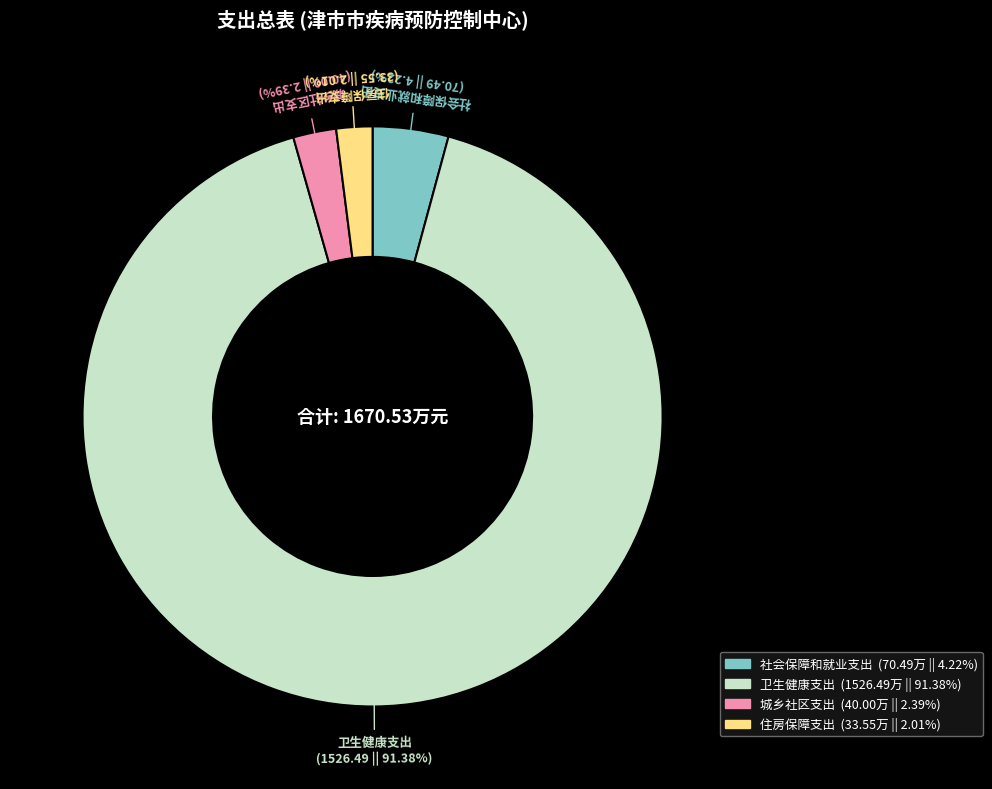

To the nearest percent, what is the difference between the largest and smallest slice percentages?

89%